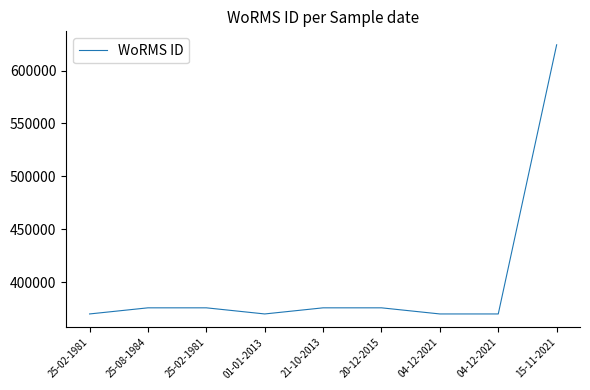

What is the difference between the values at 21-10-2013 and 25-08-1984?

1